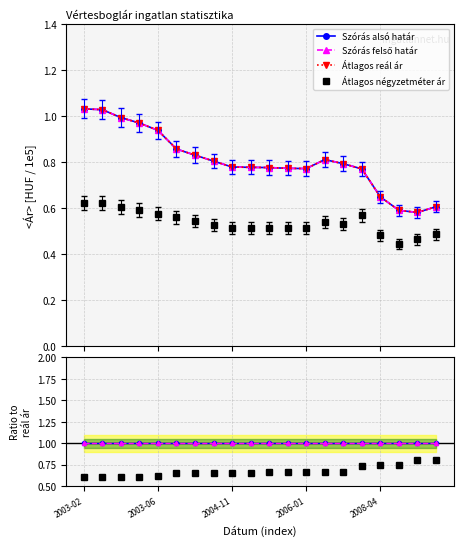

What is the difference between the maximum and second lowest values in the Átlagos négyzetméter ár series?

0.2